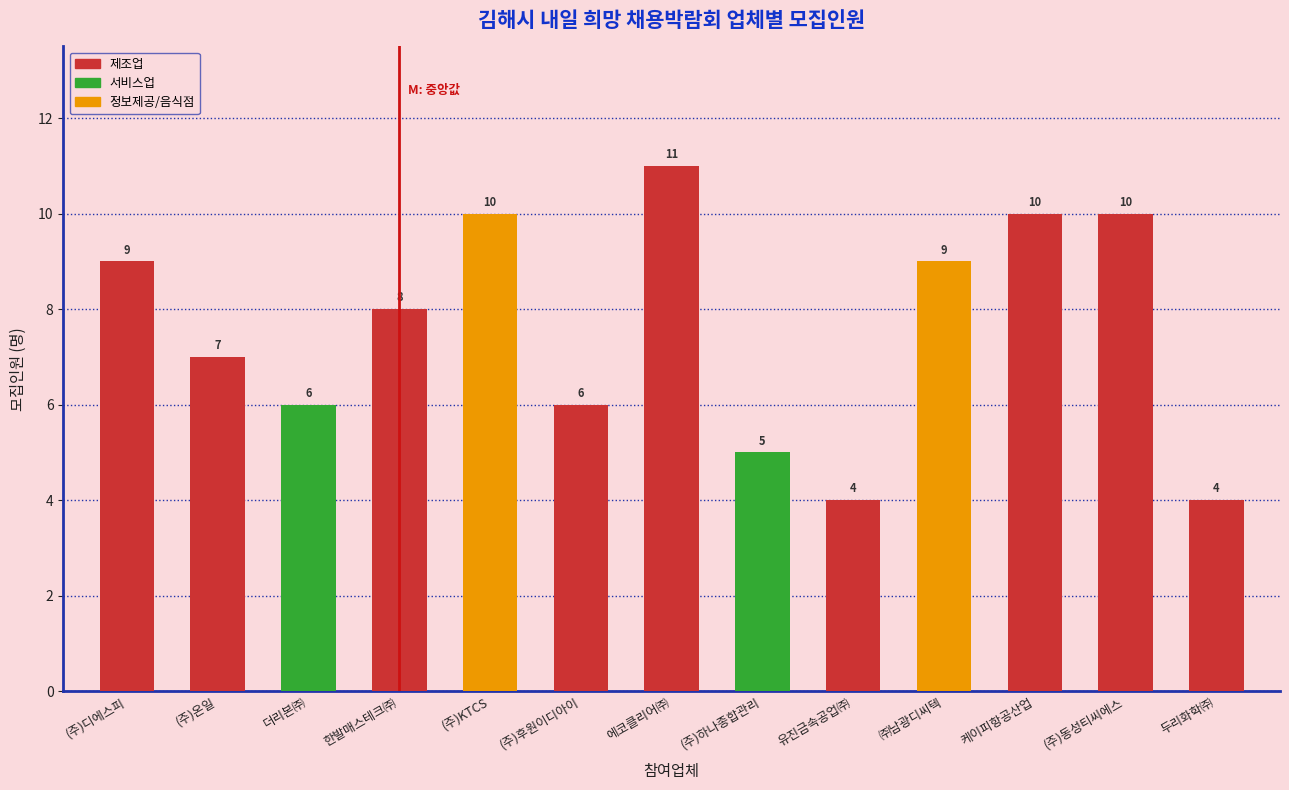

How many distinct data groups are displayed?

1